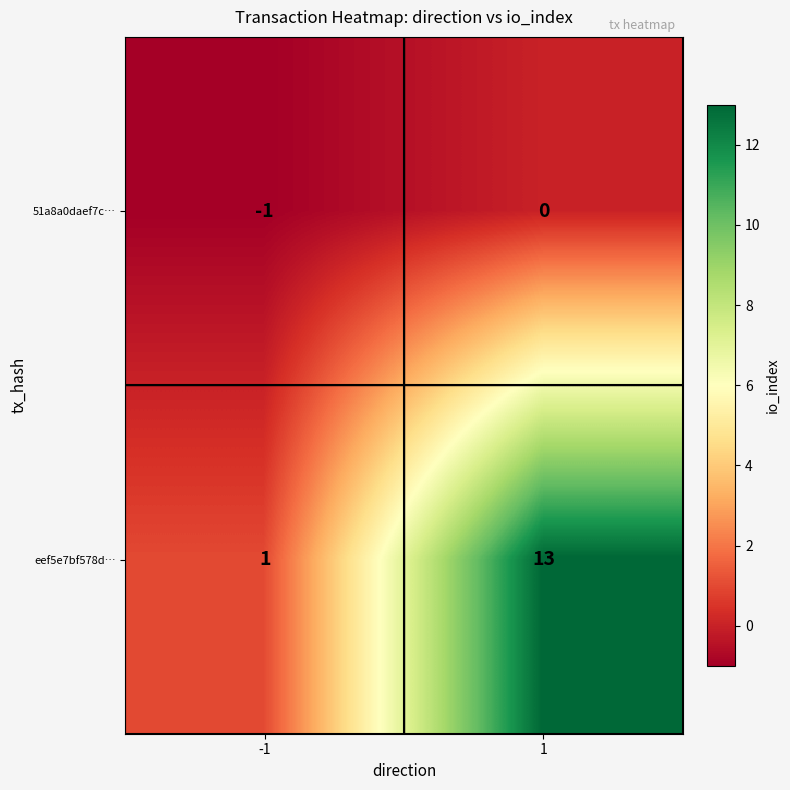

Rank the series at -1 from highest to lowest value.

eef5e7bf578d…, 51a8a0daef7c…